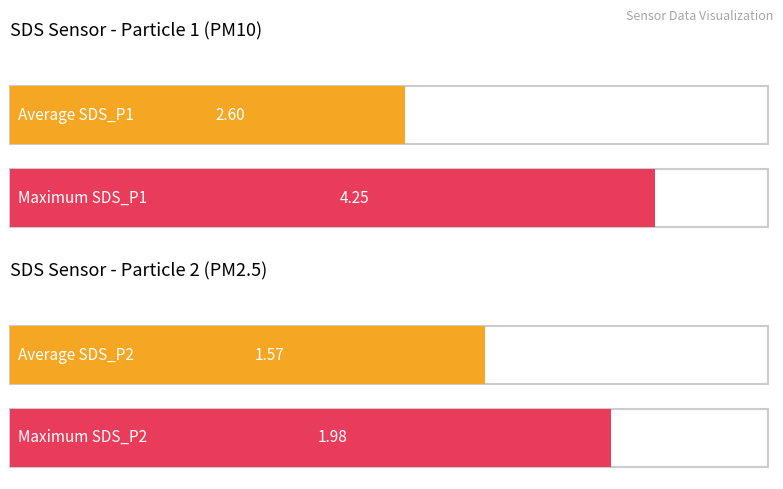

Rank the series at 00:35 from lowest to highest value.

SDS_P2, SDS_P1